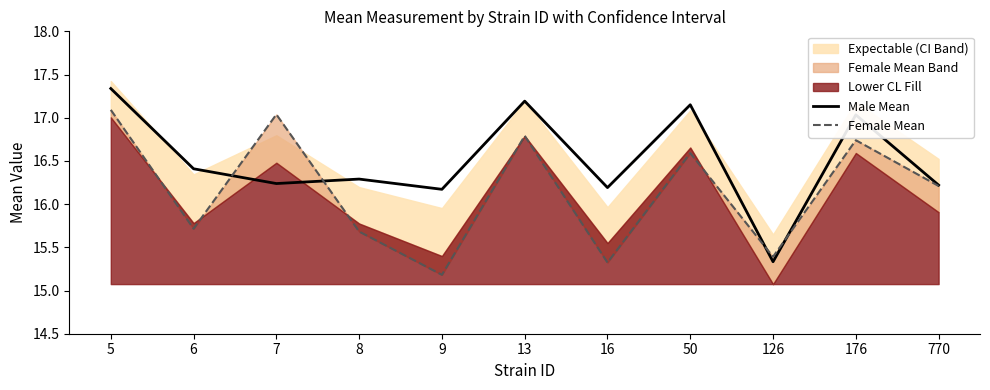

Which category has the highest value across all series?

5